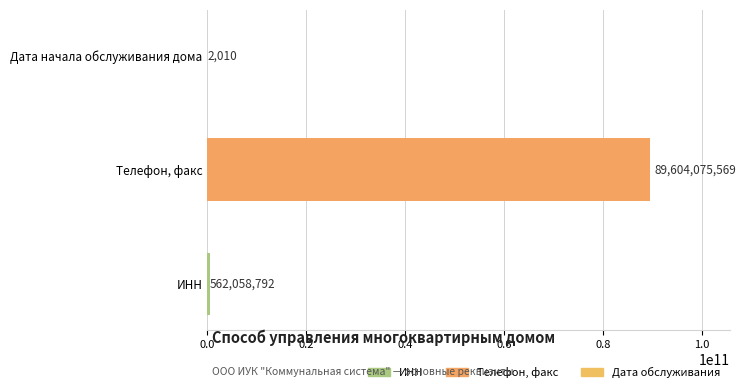

The value at Телефон, факс is 27209653786. True or false?

False